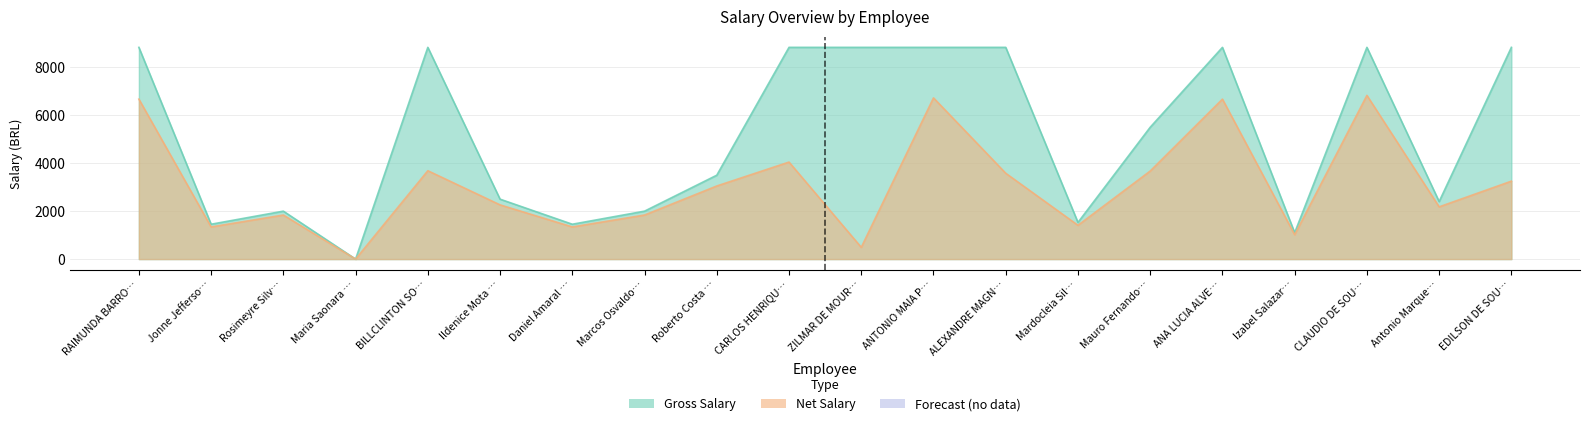

The Gross Salary series shows 2400.0 at Antonio Marque…. True or false?

True